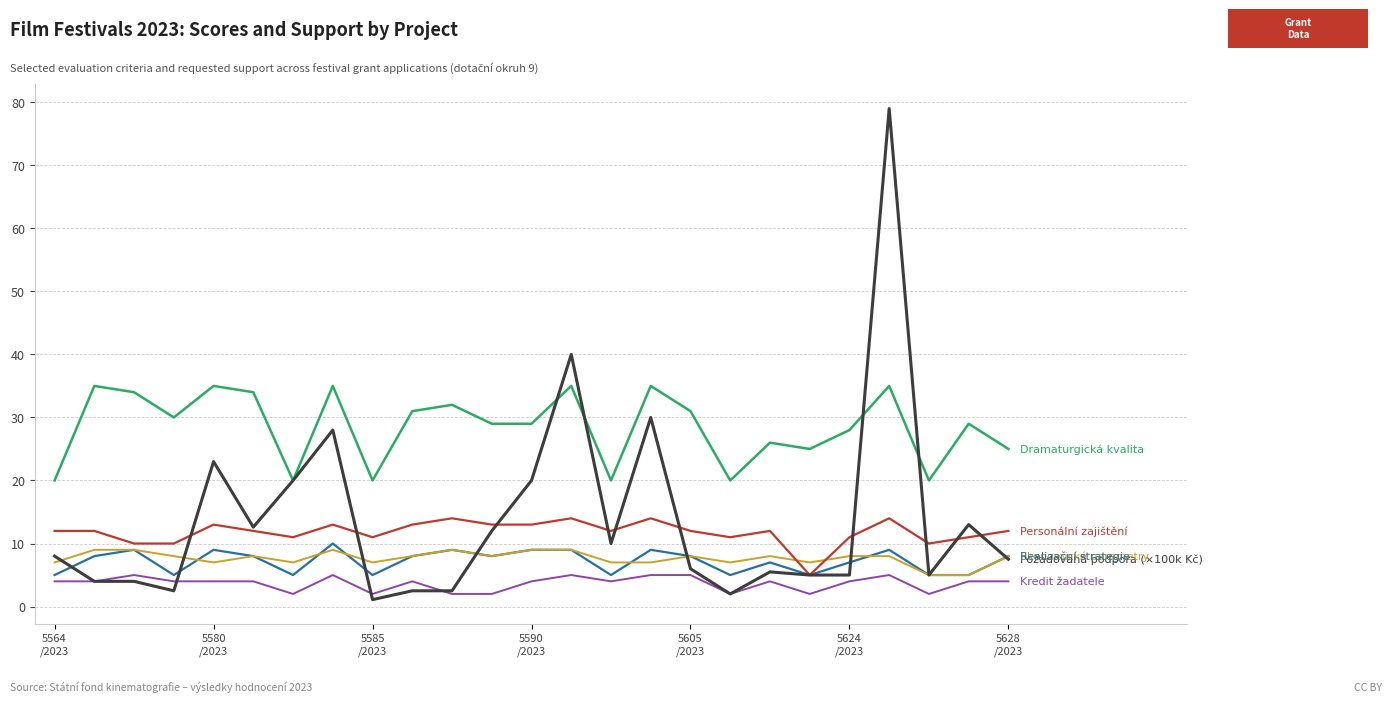

What is the maximum value shown in the chart?

79.0